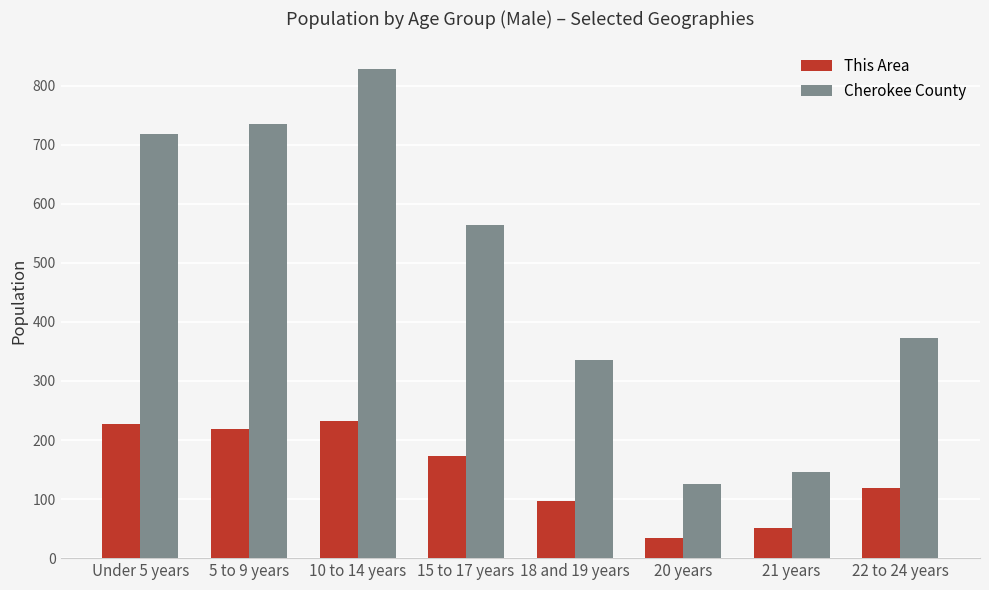

Which category has the lowest value in the This Area series?

20 years